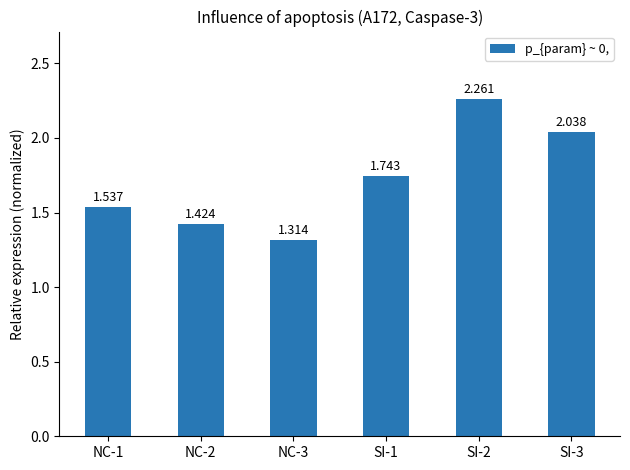

The chart shows a value of 1.3 at NC-3. True or false?

True